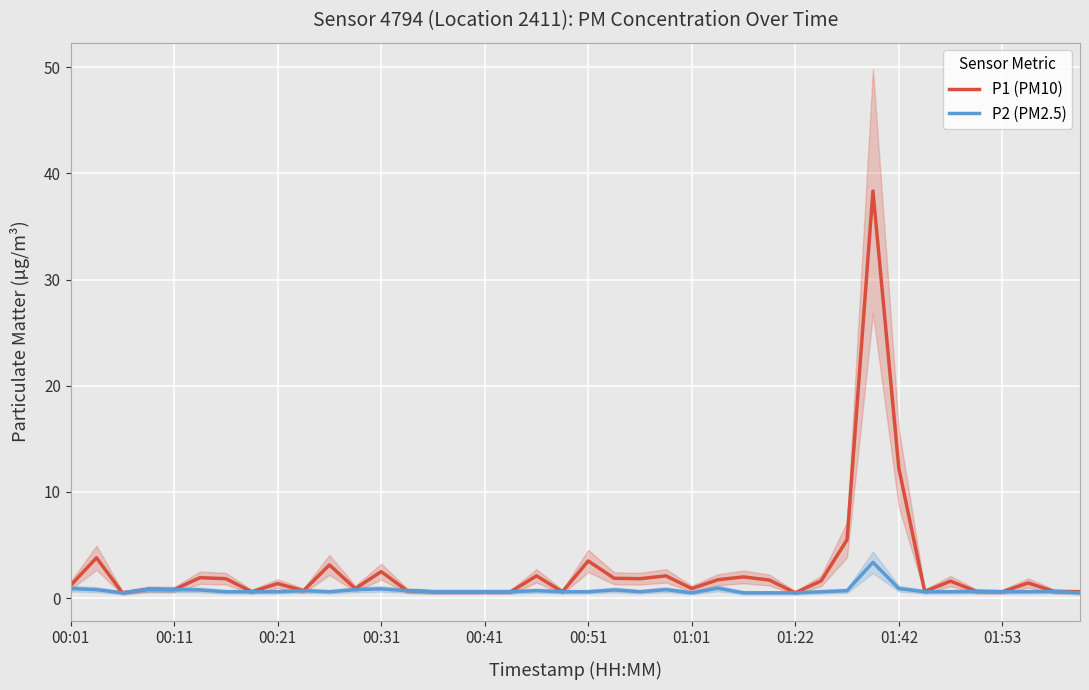

What is the highest value of the P2 (PM2.5) series?

3.4